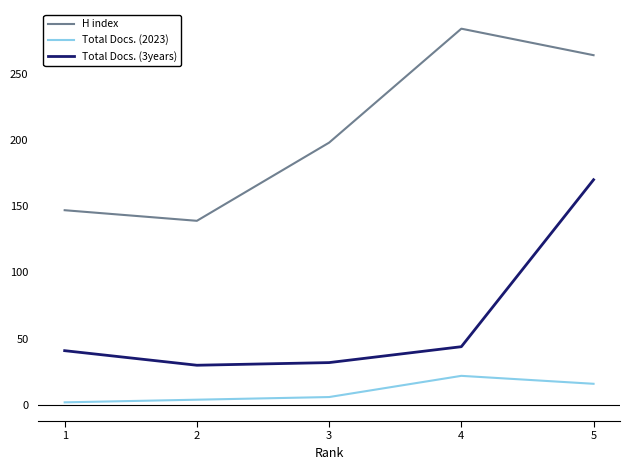

Which series changed the most between 1 and 5?

Total Docs. (3years)